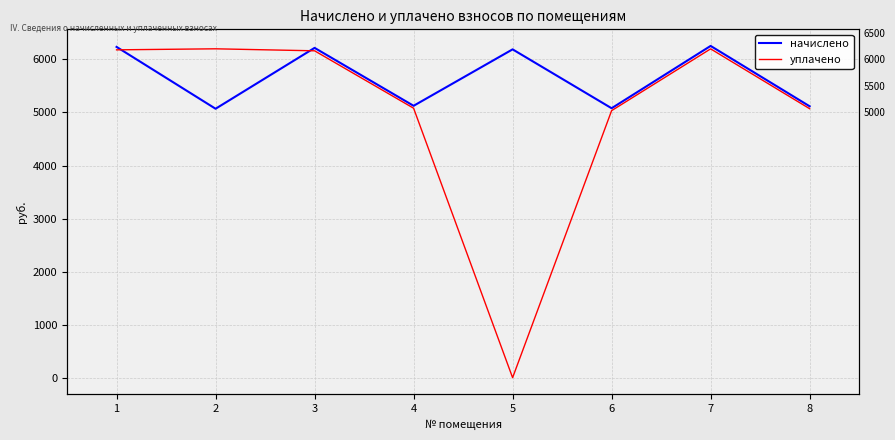

List the series in order of their peak value, highest first.

начислено, уплачено